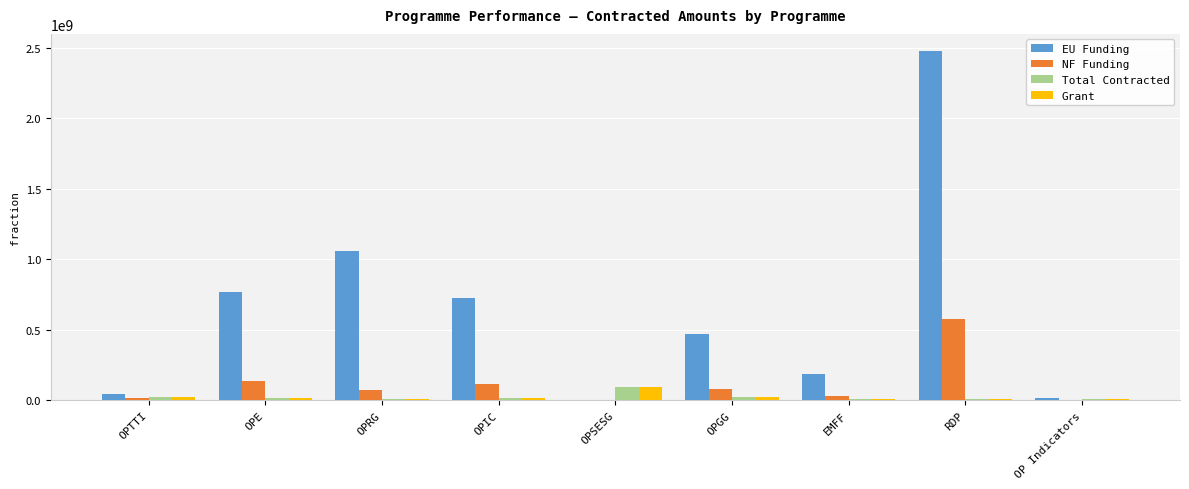

Which label corresponds to the largest value in the chart?

RDP